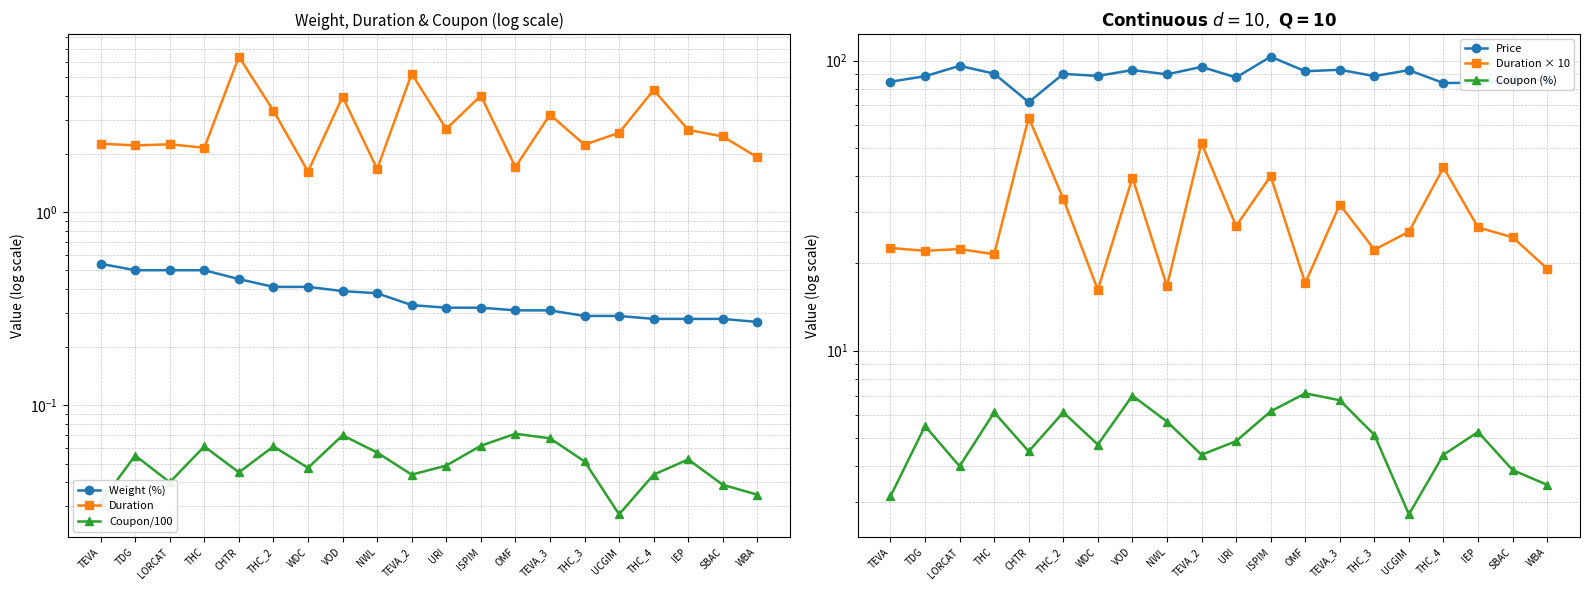

How many categories are shown in the chart?

20